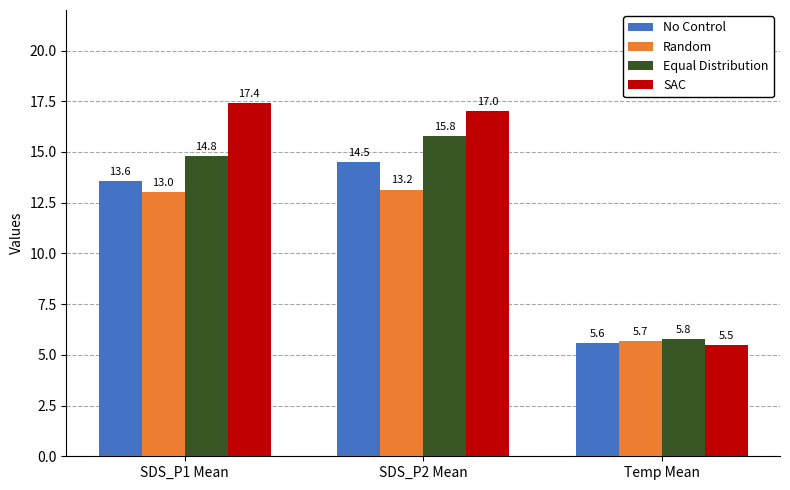

What is the total value across all series at SDS_P2 Mean?

60.5